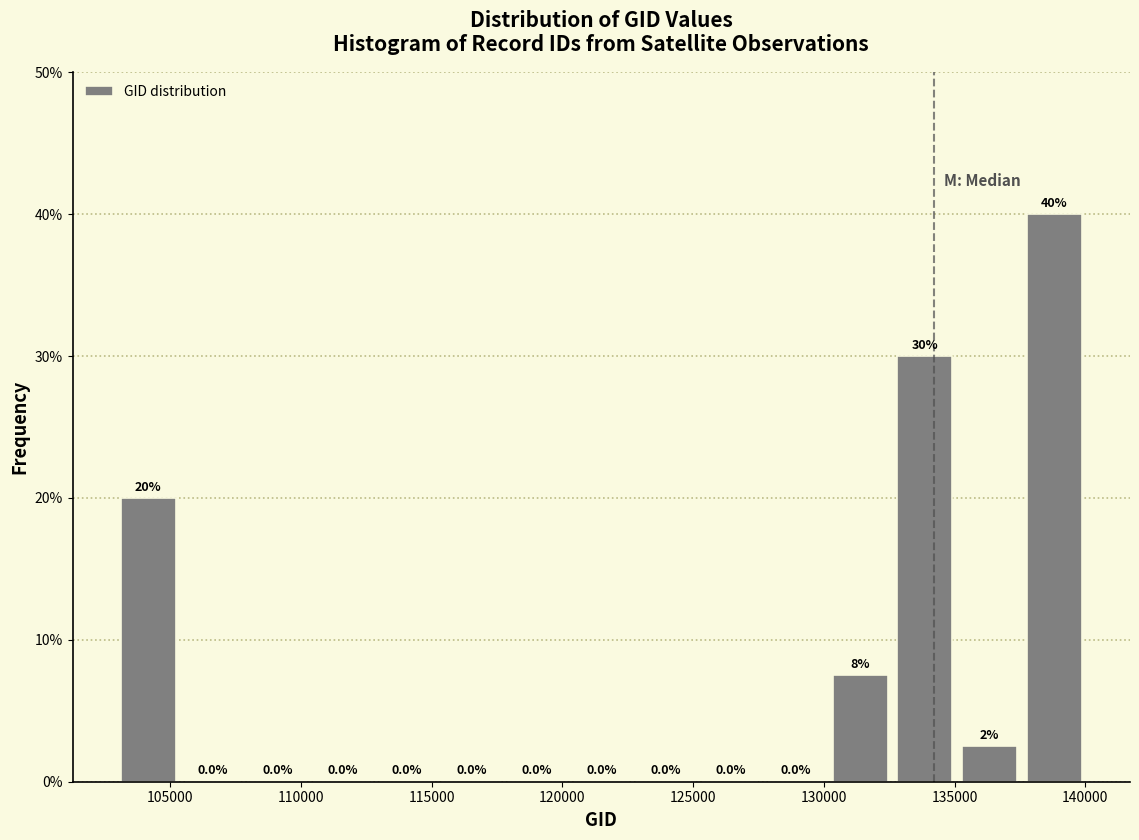

Over which range of the x-axis is the bar tallest?

137500 to 140000